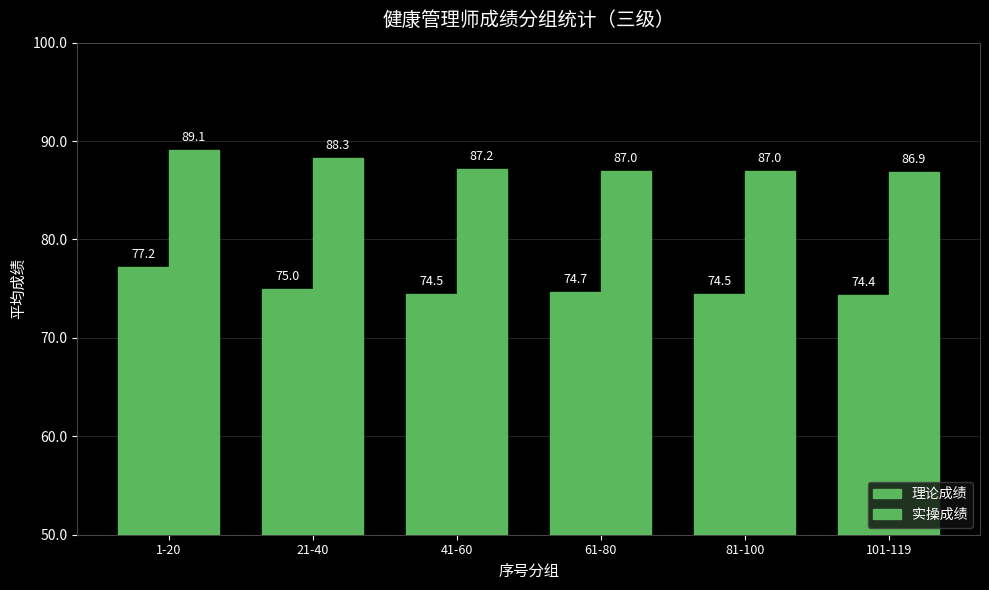

True or false: 实操成绩 has a value of 148.9 at 81-100.

False